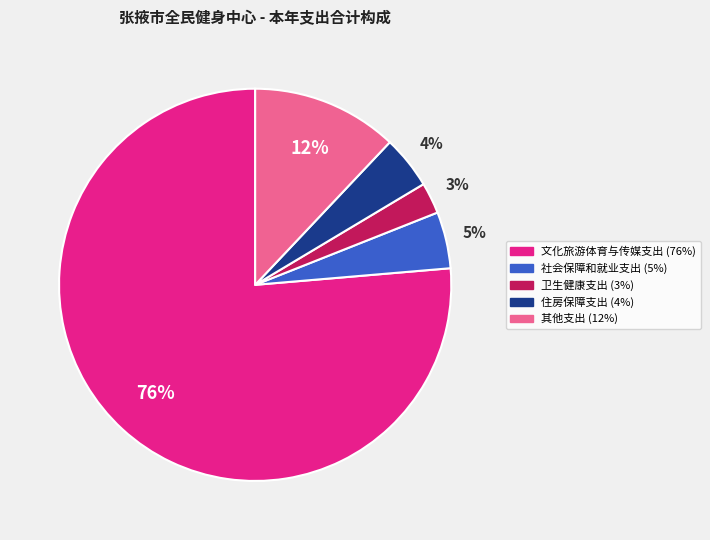

To the nearest percent, what is the difference between the 社会保障和就业支出 and 其他支出 slice percentages?

7%